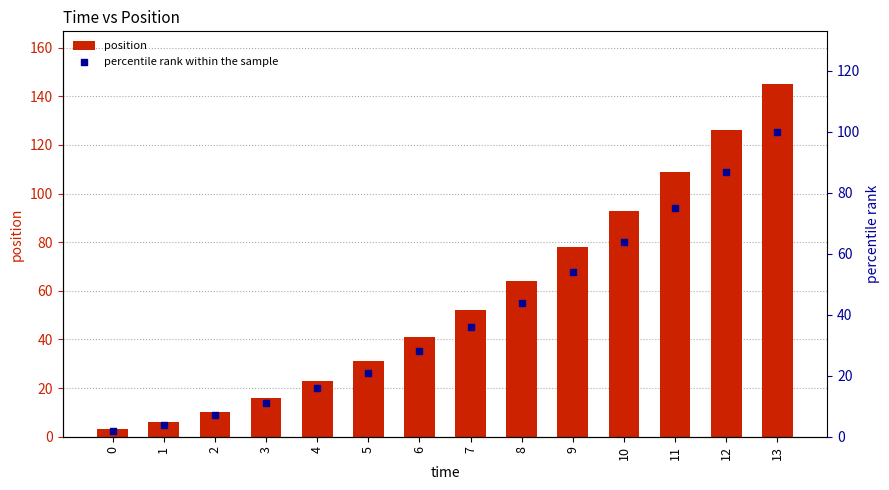

At which category is the sum across all series the highest?

13